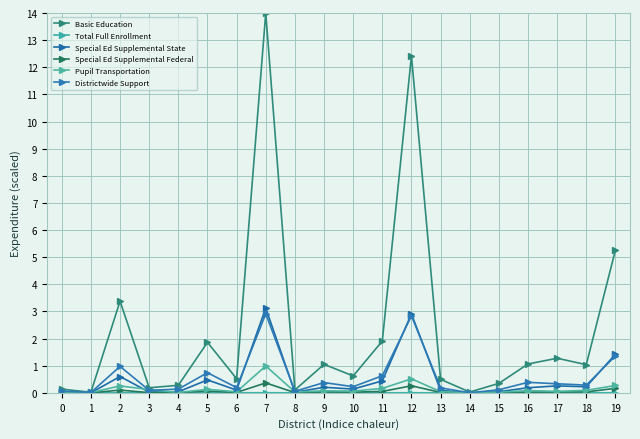

True or false: Districtwide Support and Special Ed Supplemental Federal cross at least once.

False